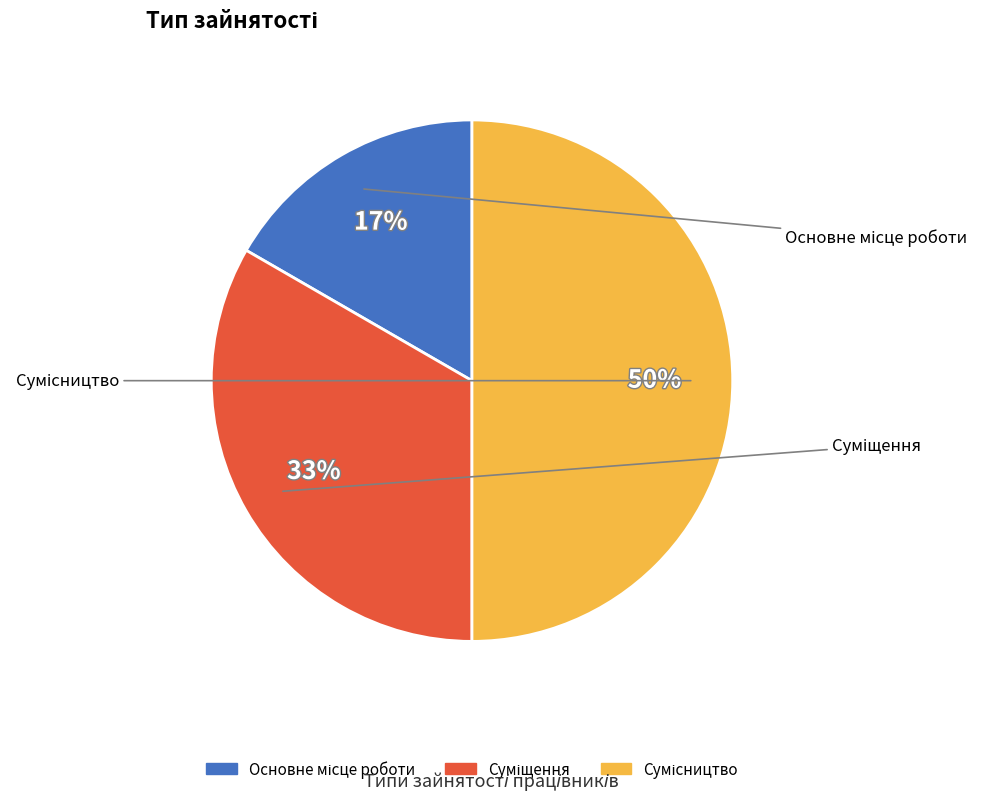

To the nearest percent, what is the difference between the largest and smallest slice percentages?

33%